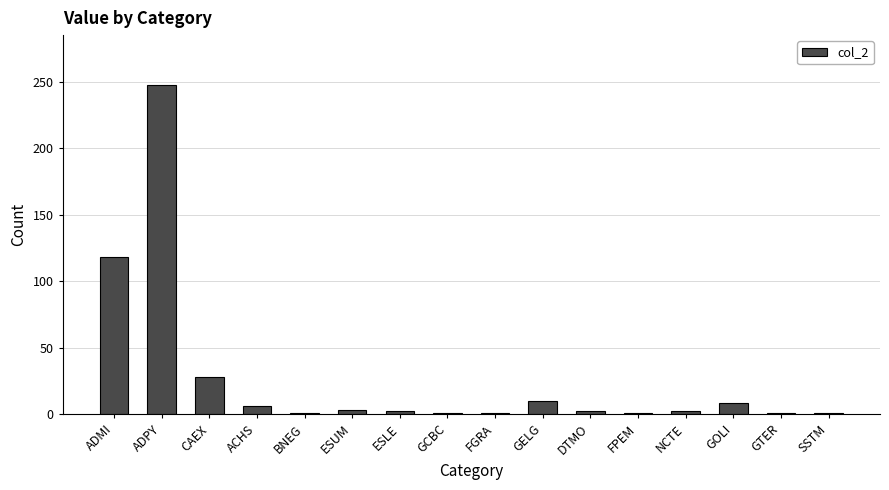

What is the label of the 16th bar from the left?

SSTM